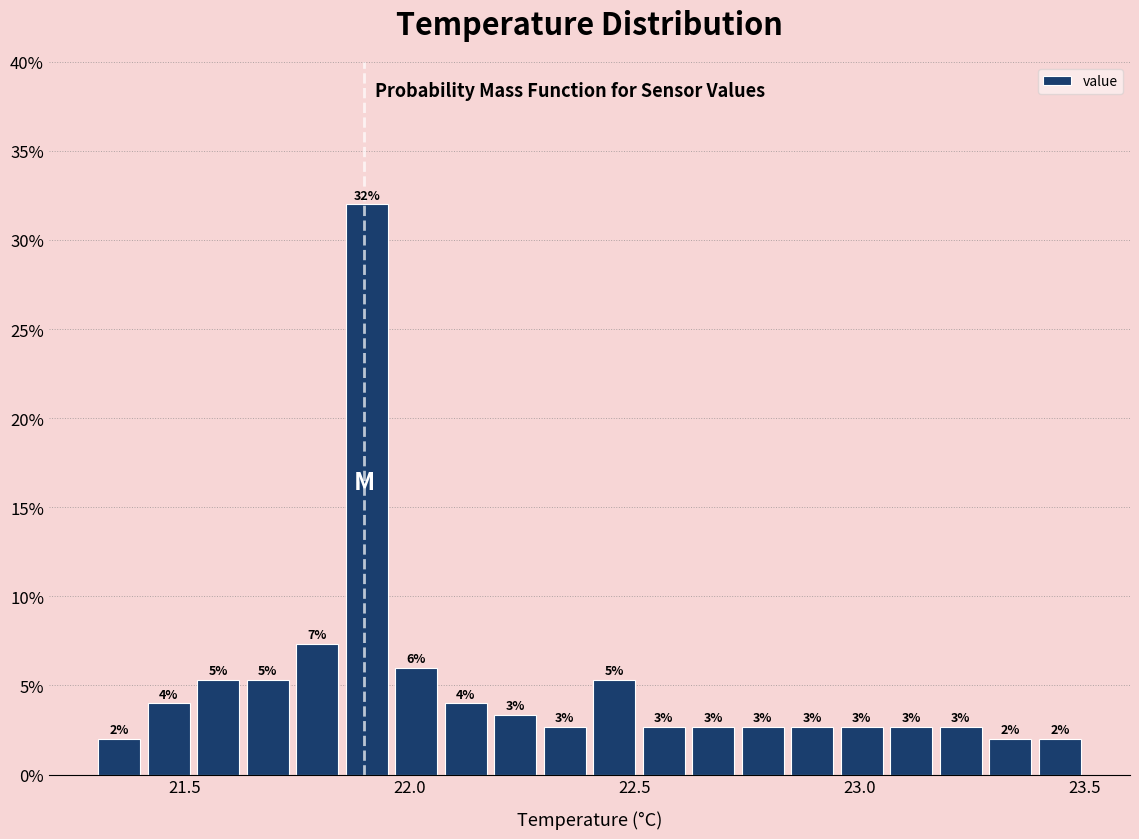

Around what value on the x-axis is the tallest bar? Give the approximate position of its centre, as read against the axis.

21.90